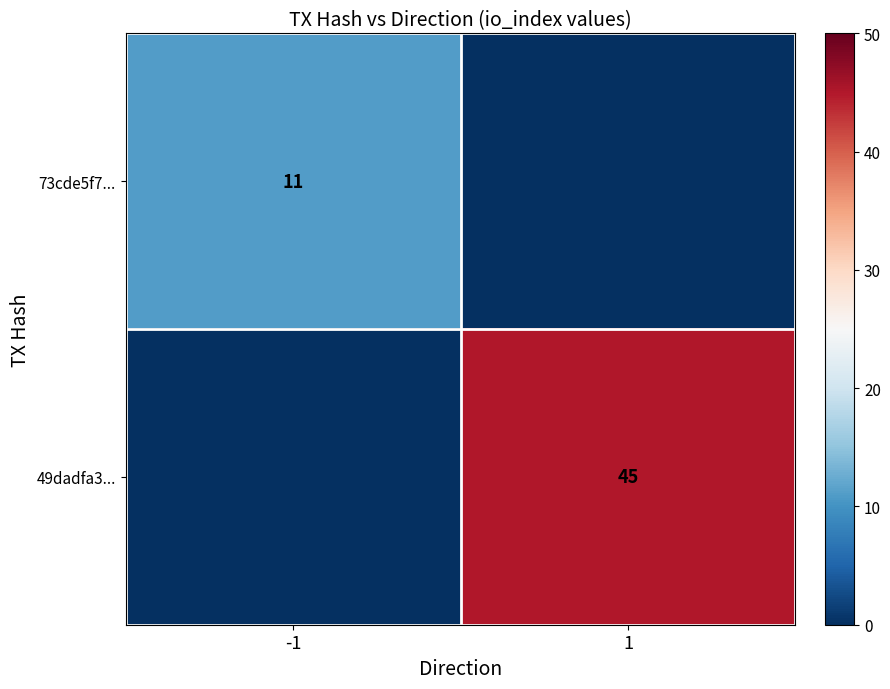

The 73cde5f7... series shows 11 at -1. True or false?

True